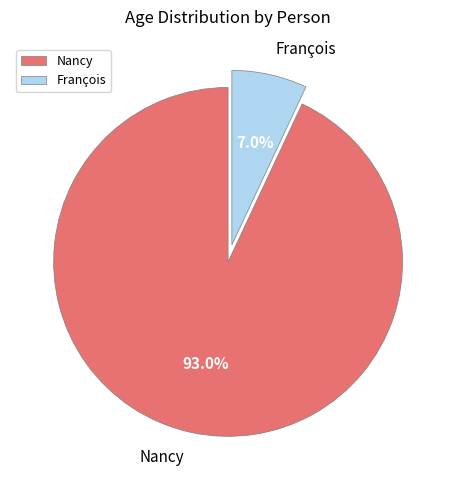

To the nearest percent, what percentage of the pie is François?

7%